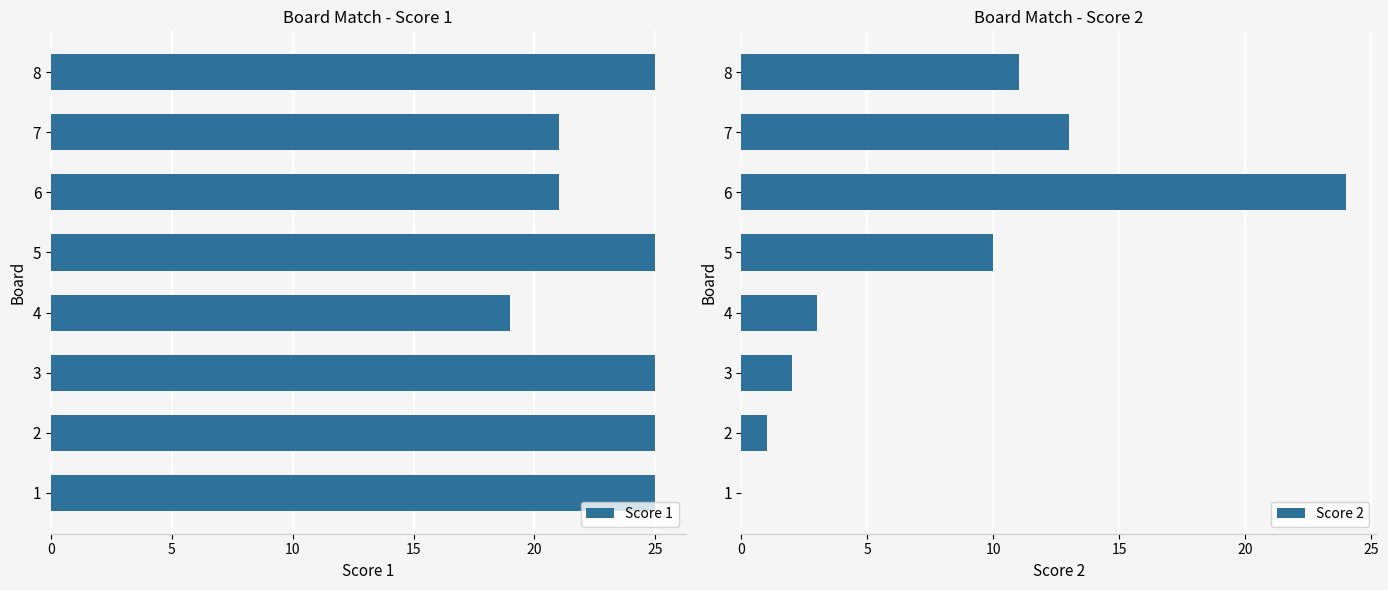

What are all the series names shown in the legend?

Score 1, Score 2